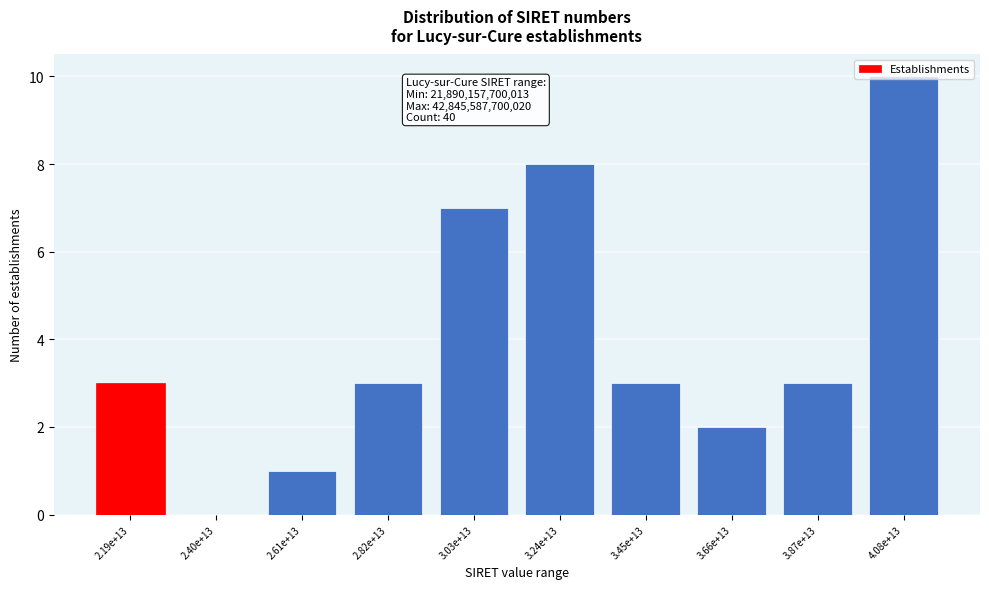

Which has a higher value, 2.82e+13 or 2.61e+13?

2.82e+13